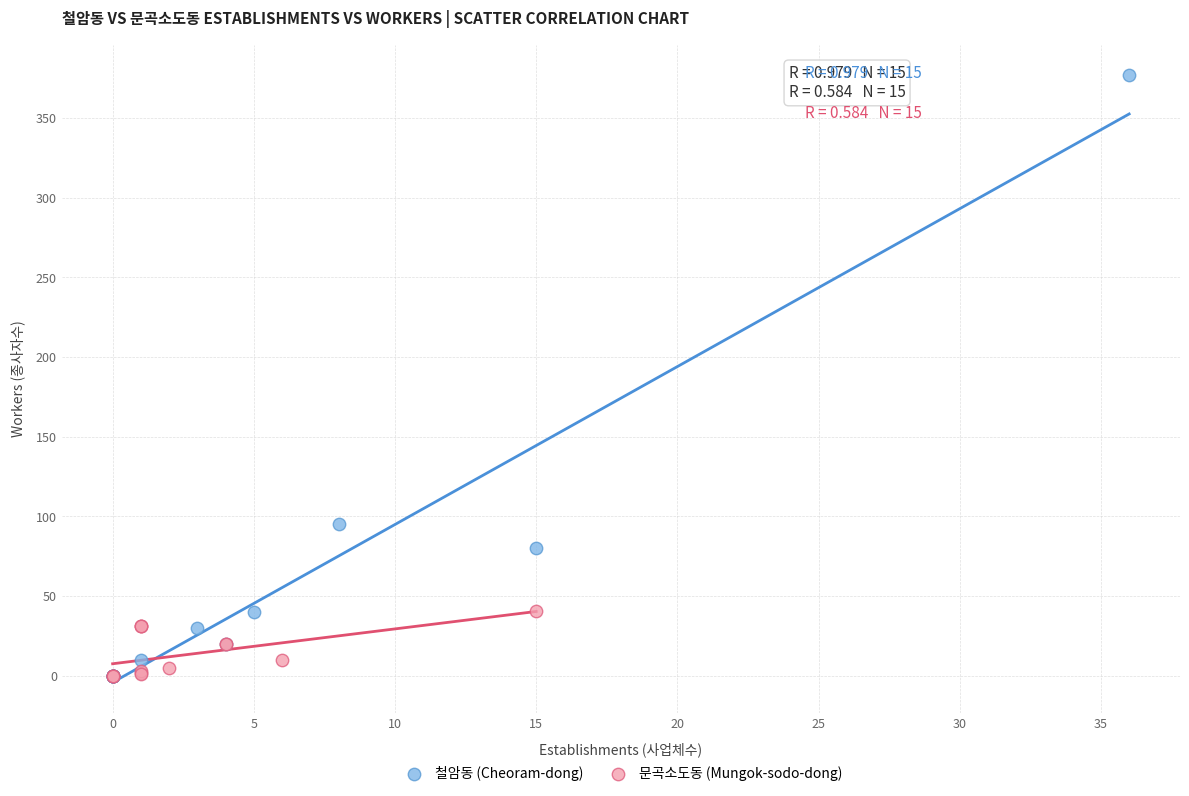

Which series reaches the maximum Y coordinate?

철암동 (Cheoram-dong)